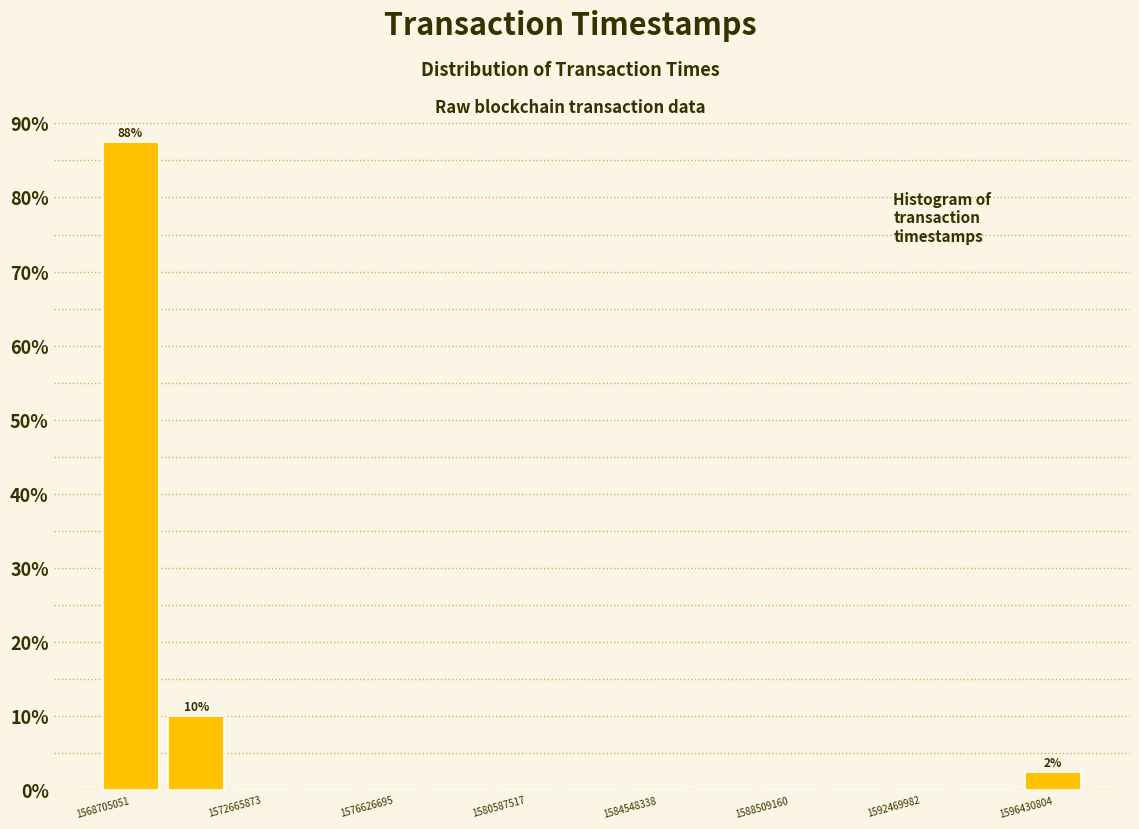

Around what value on the x-axis is the tallest bar? Give the approximate position of its centre, as read against the axis.

1568500000